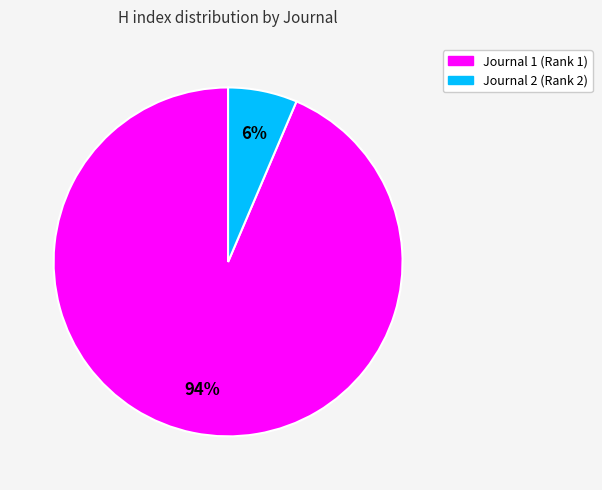

Does any single category account for the majority?

Yes